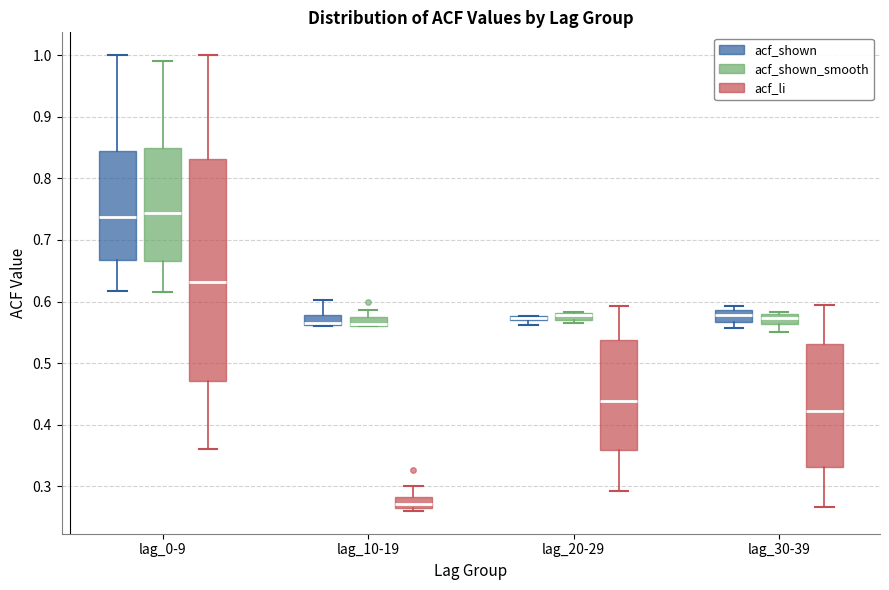

Where is the upper edge of the box for lag_20-29 (acf_shown) on the y-axis? The values are not printed on the chart, so give them approximately, as read against the axis.

0.58